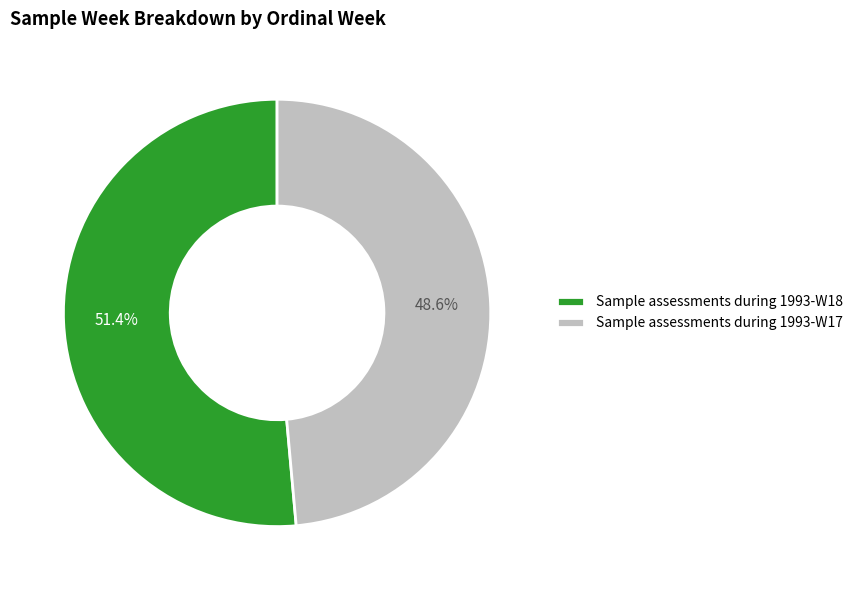

To the nearest percent, what is the difference between the Sample assessments during 1993-W17 and Sample assessments during 1993-W18 slice percentages?

3%